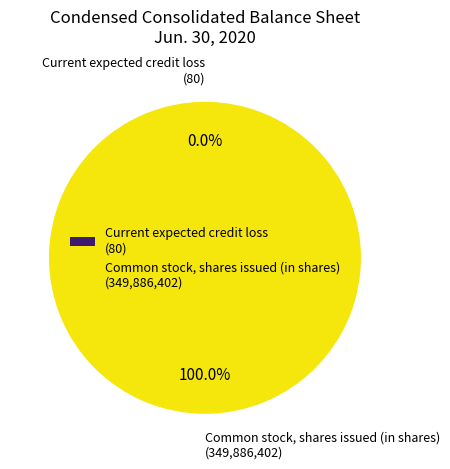

Is there any slice that represents more than half of the pie?

Yes